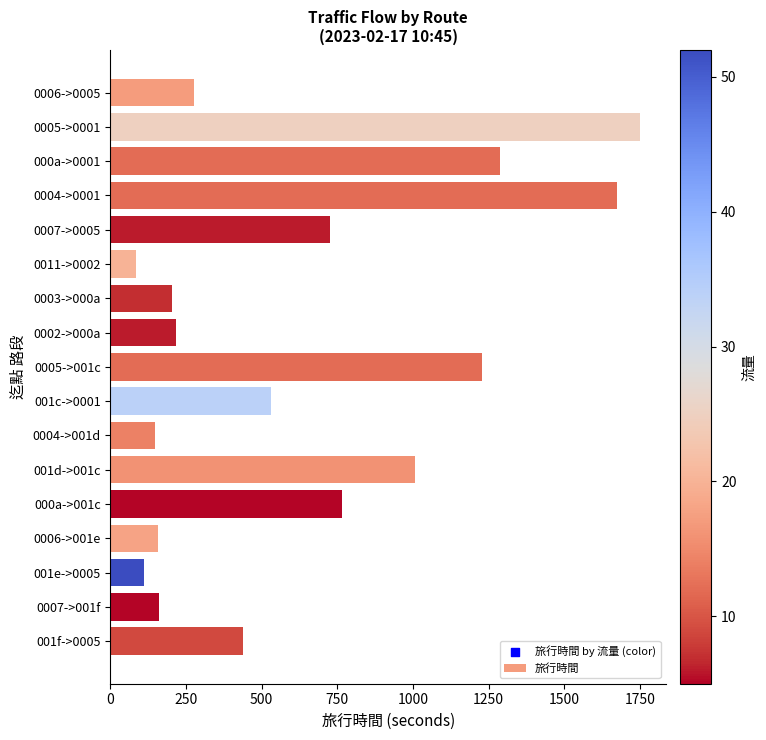

What is the change in value from 0005->001c to 0004->001d?

-1080